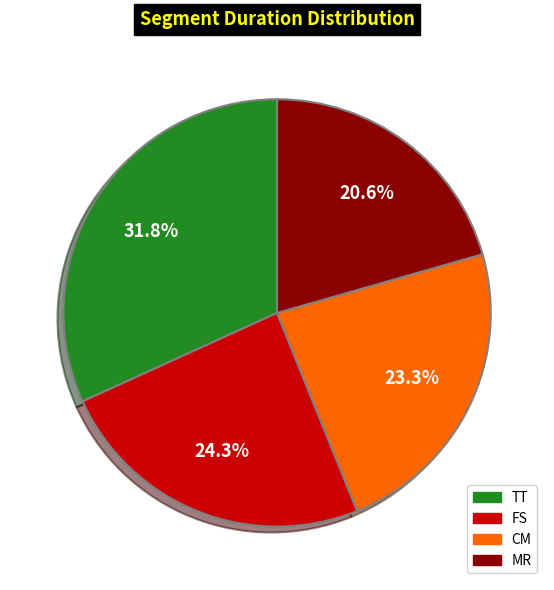

Is it true that FS is 15% of the pie?

False